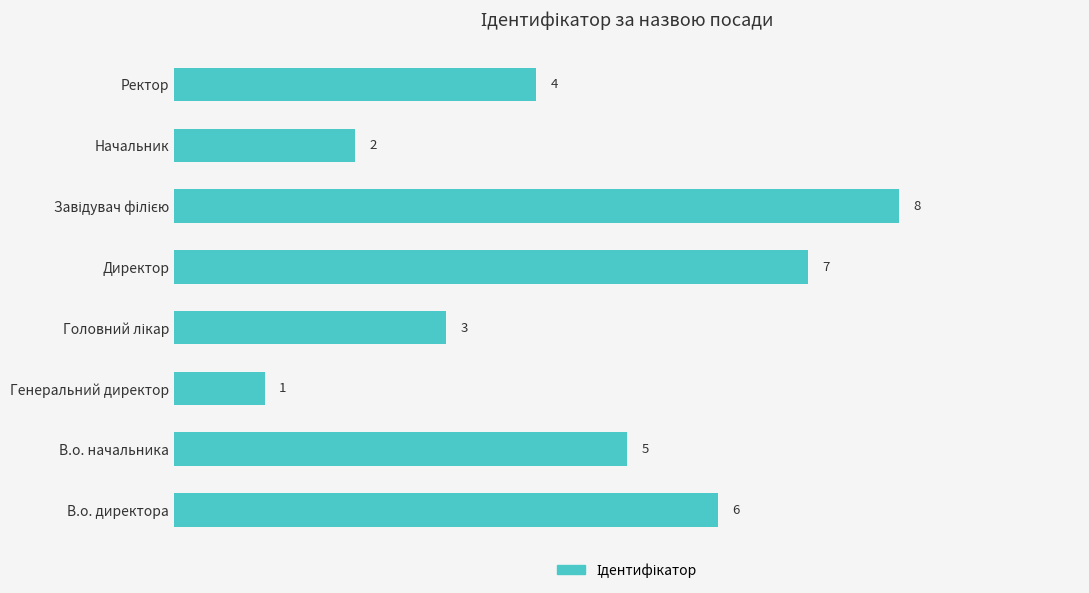

What is the sum of all values?

36